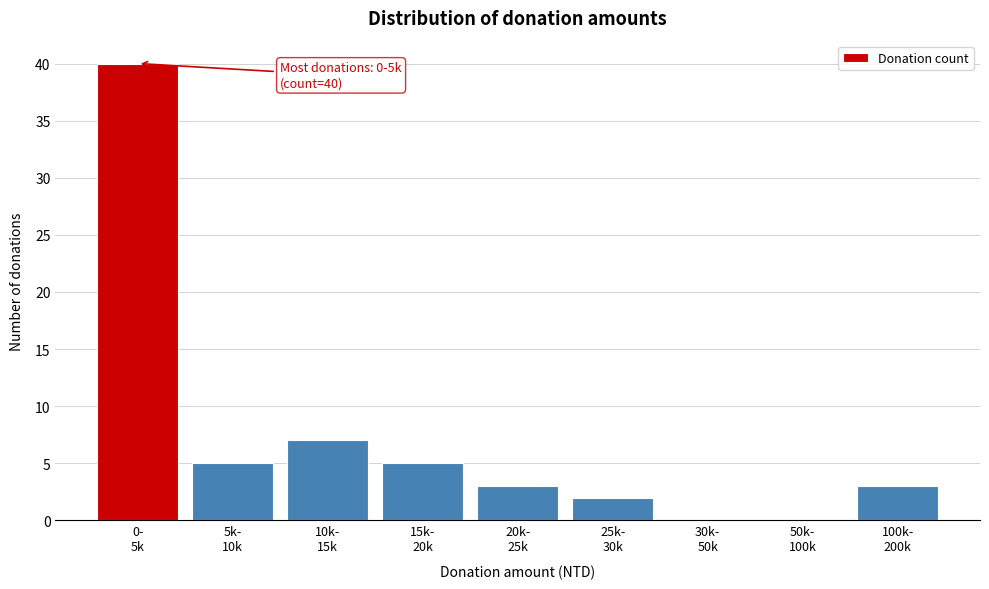

What is the greatest value displayed?

40